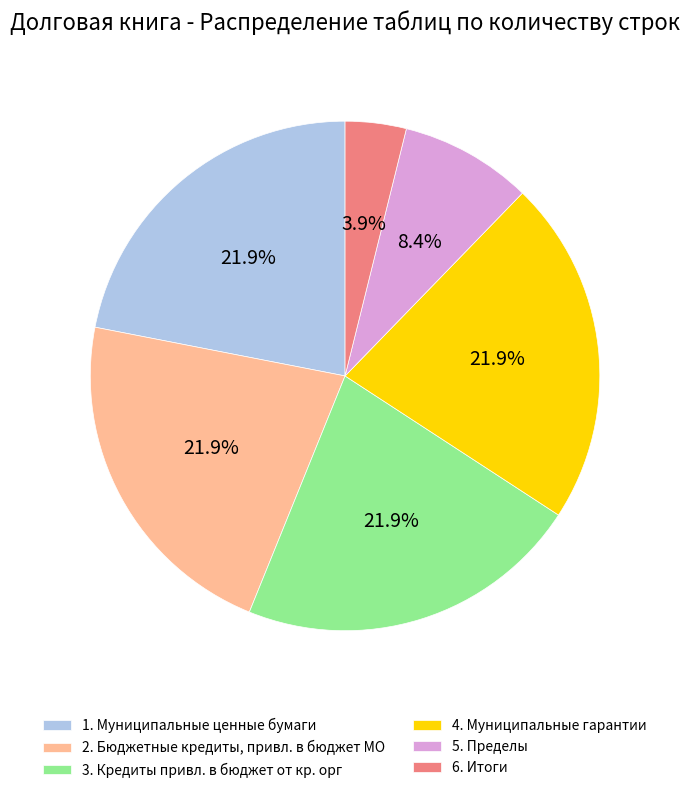

To the nearest percent, what percentage of the pie is 2. Бюджетные кредиты, привл. в бюджет МО?

22%